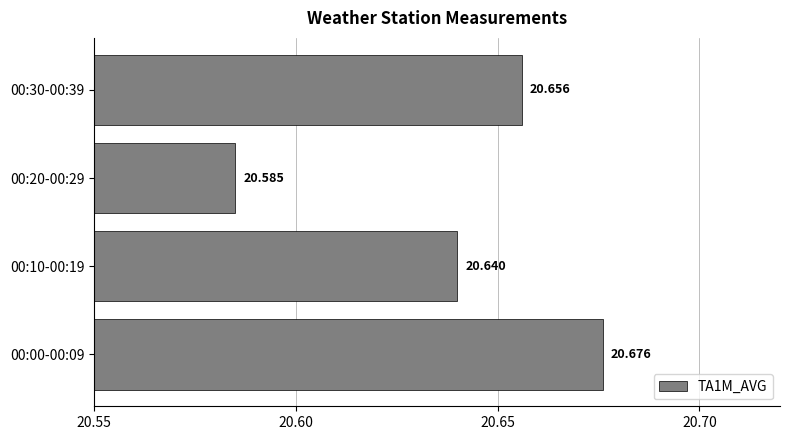

What is the greatest value displayed?

20.7